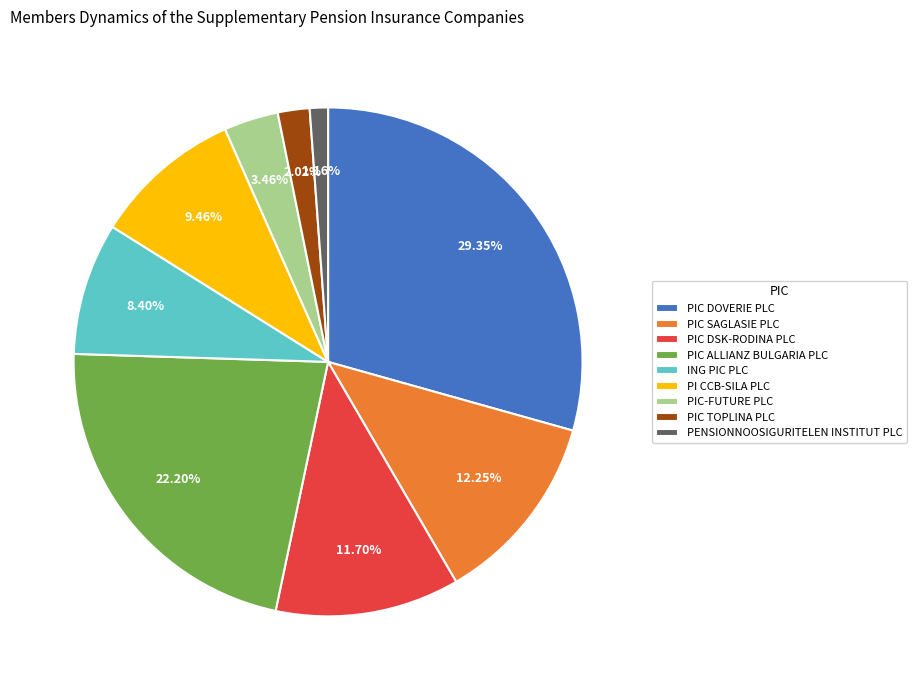

Combined, do PIC TOPLINA PLC and PENSIONNOOSIGURITELEN INSTITUT PLC account for over 50%?

No